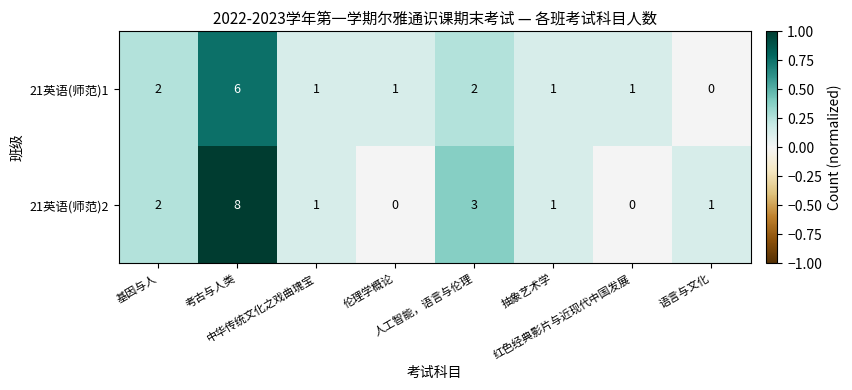

Which series has the largest total across all categories?

21英语(师范)2